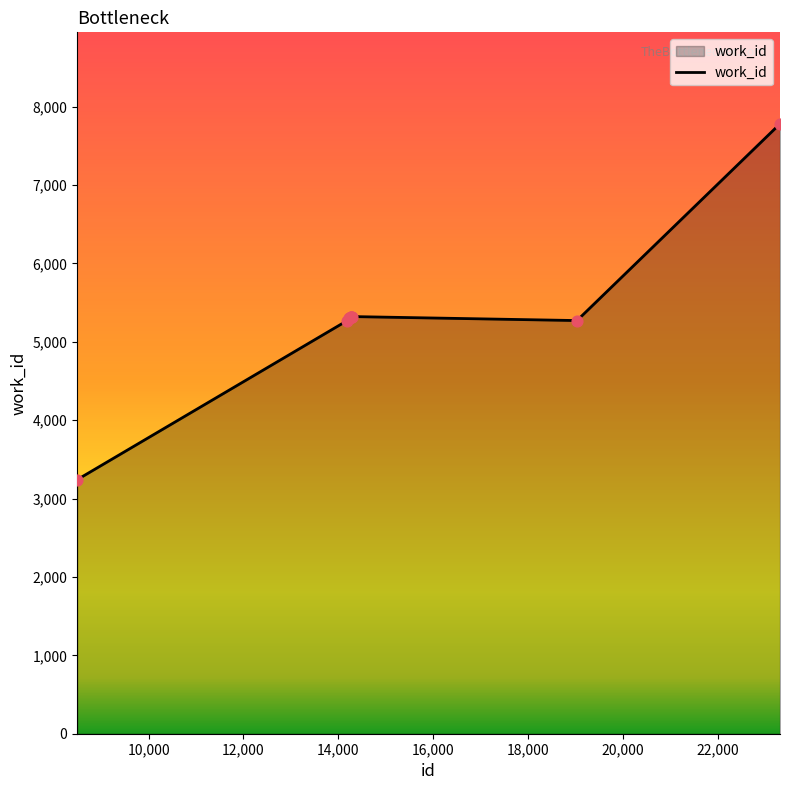

What is the difference between the maximum and minimum values?

4540